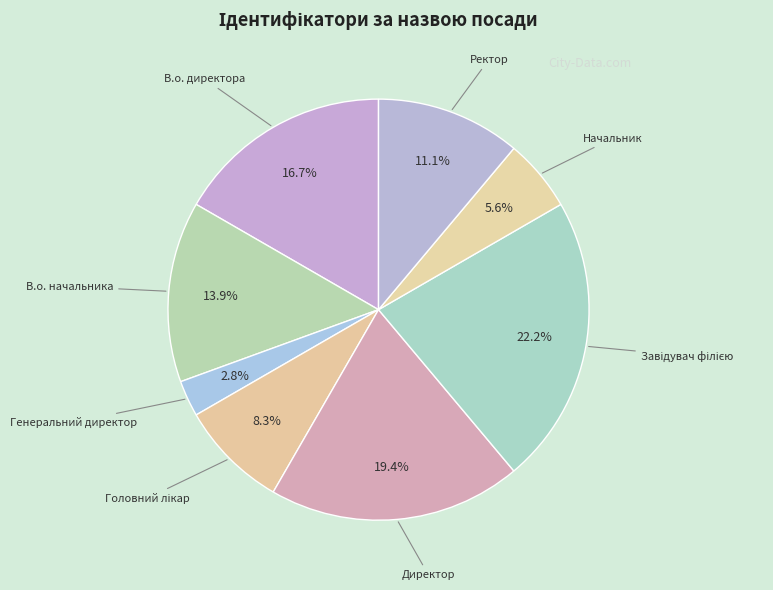

What is the ratio of the value at В.о. директора to the value at Директор?

0.9